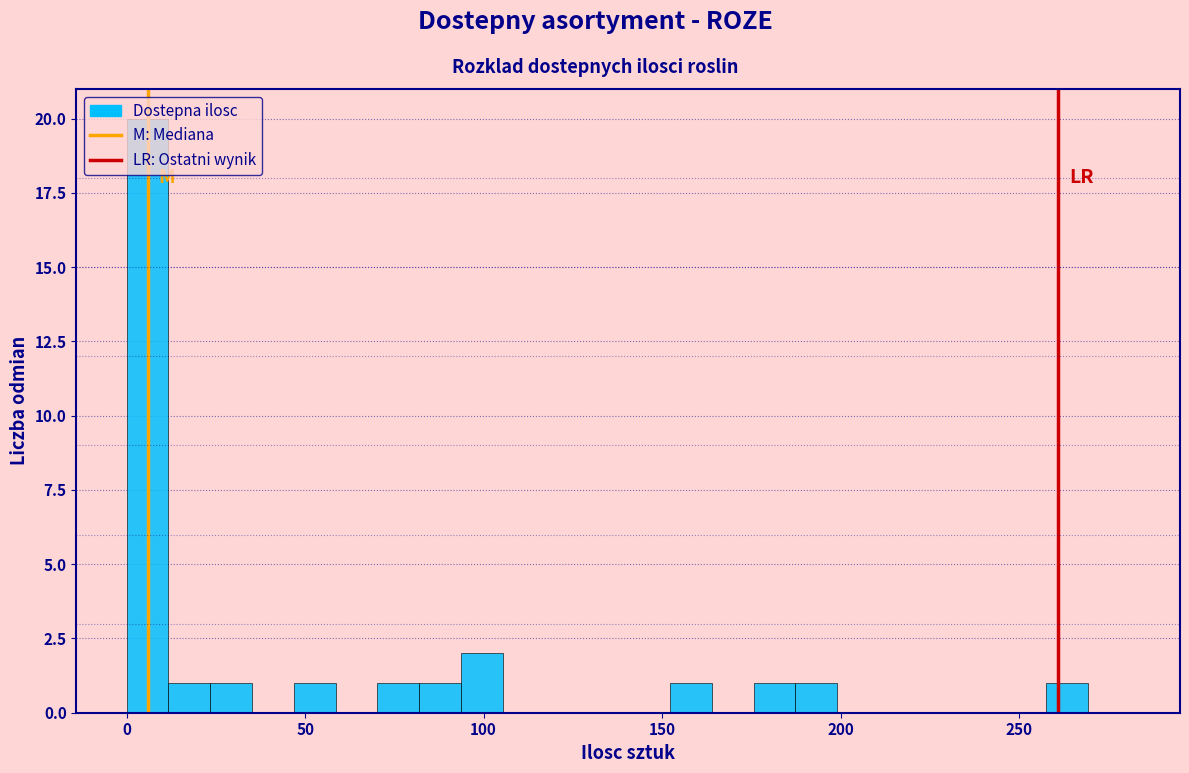

Read against the x-axis, roughly where is the centre of the tallest bar?

5